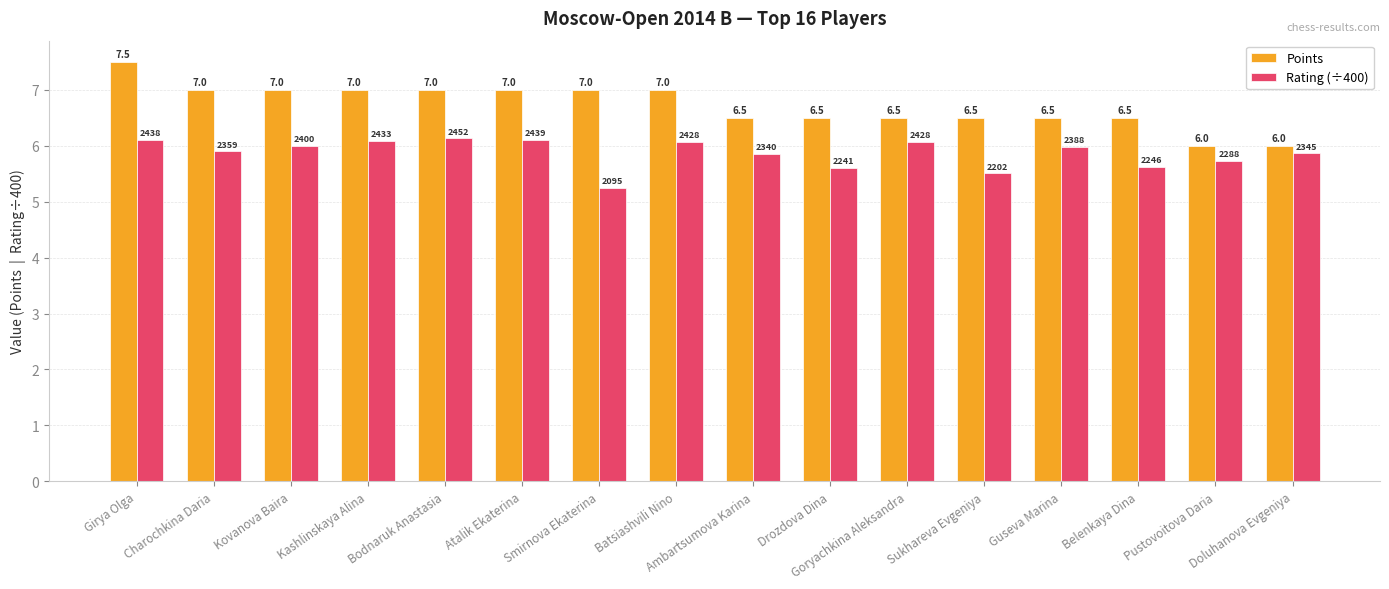

List the series in order of their overall mean, lowest first.

Rating (÷400), Points